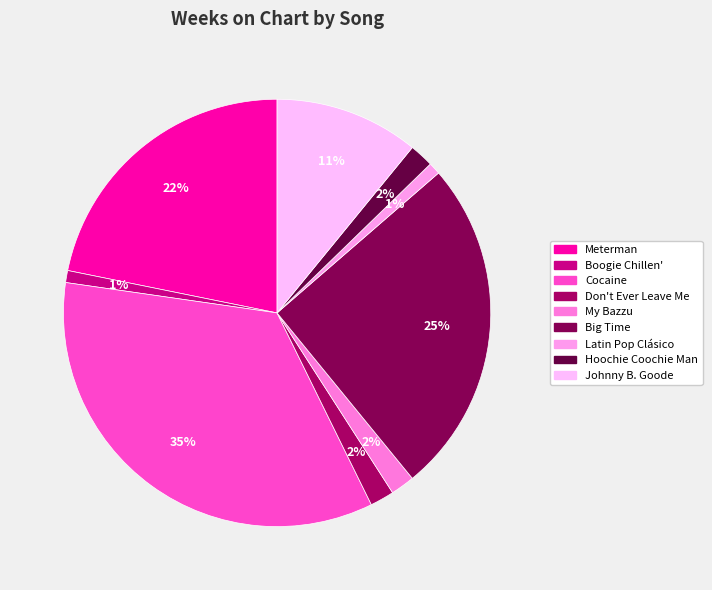

How many slices are in this pie chart?

9